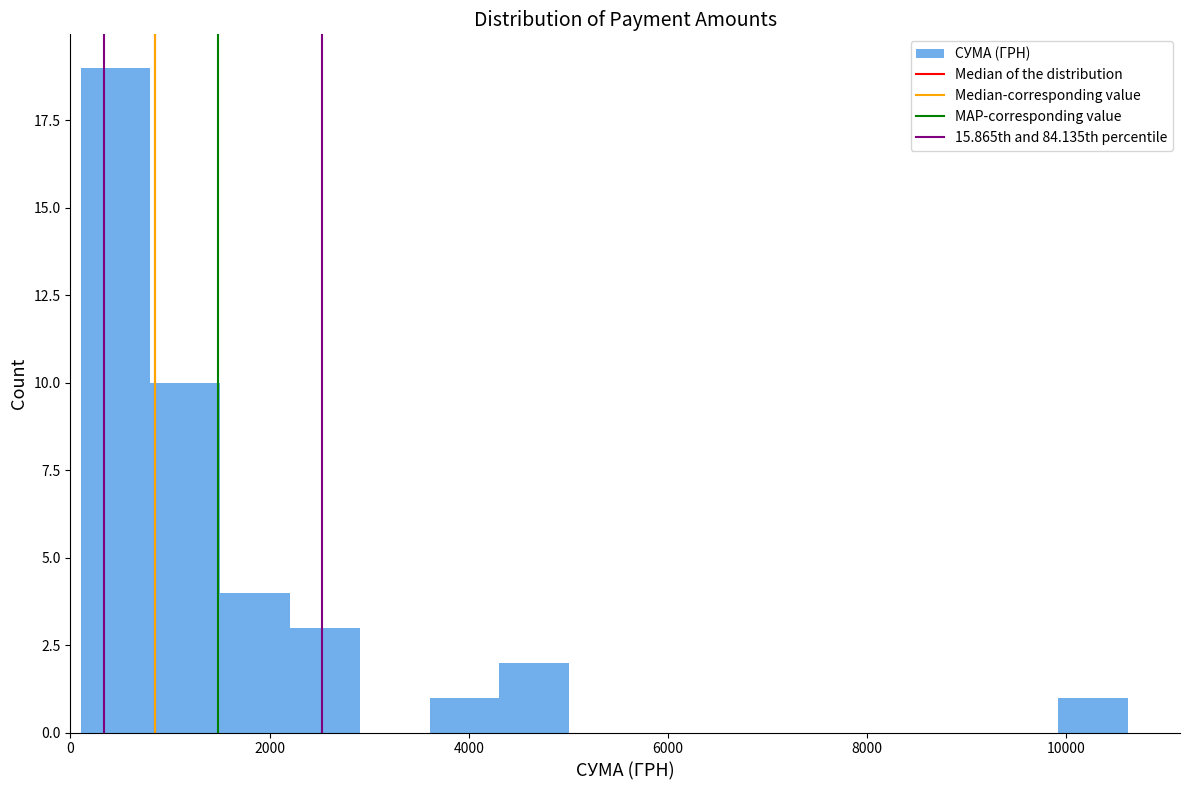

Read against the x-axis, roughly where is the centre of the tallest bar?

400